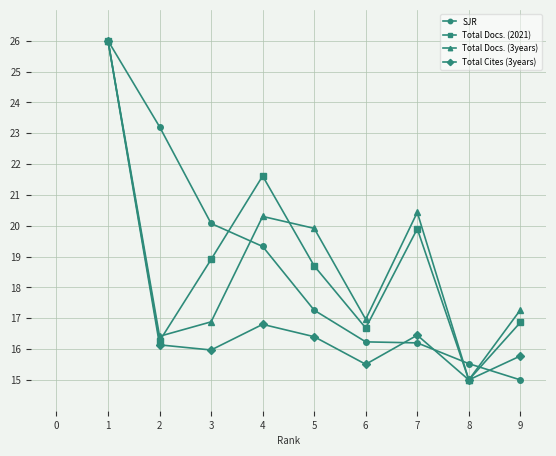

True or false: SJR has a value of 9.8 at 1.

False